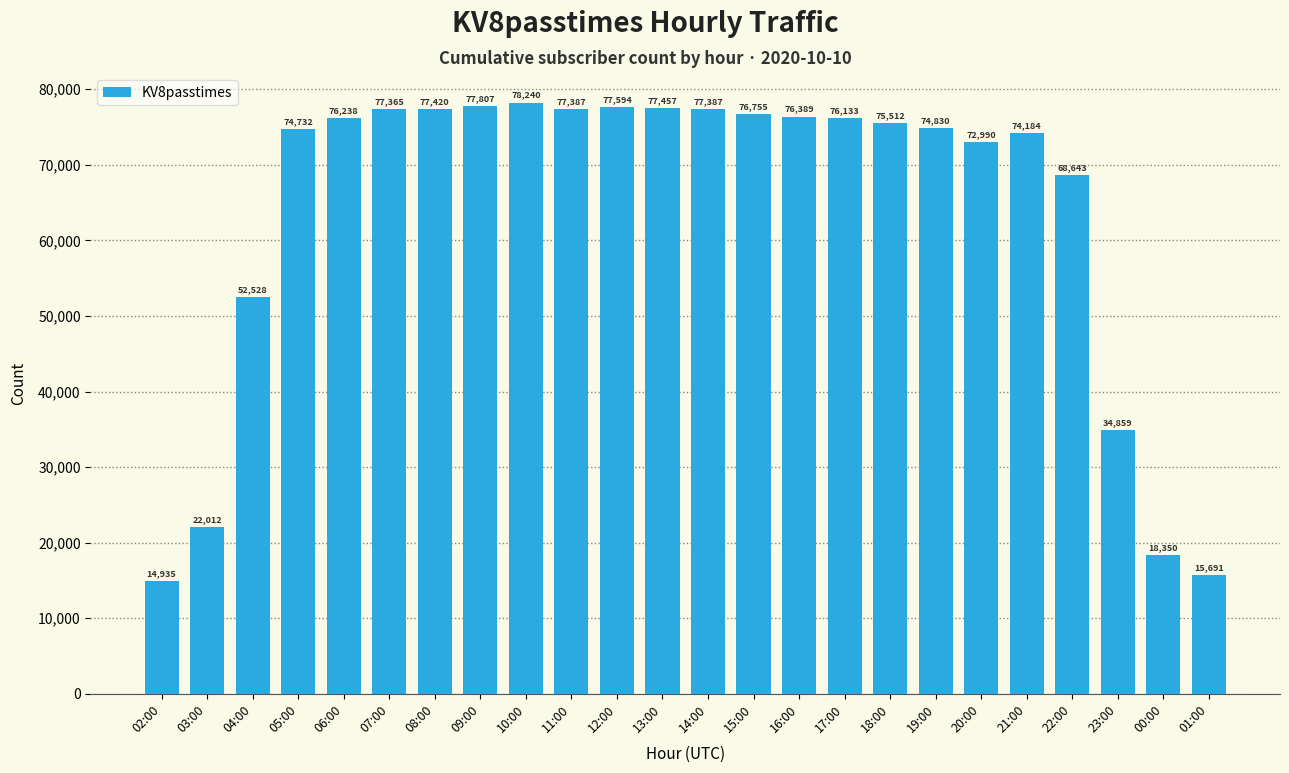

What is the smallest value displayed?

14935